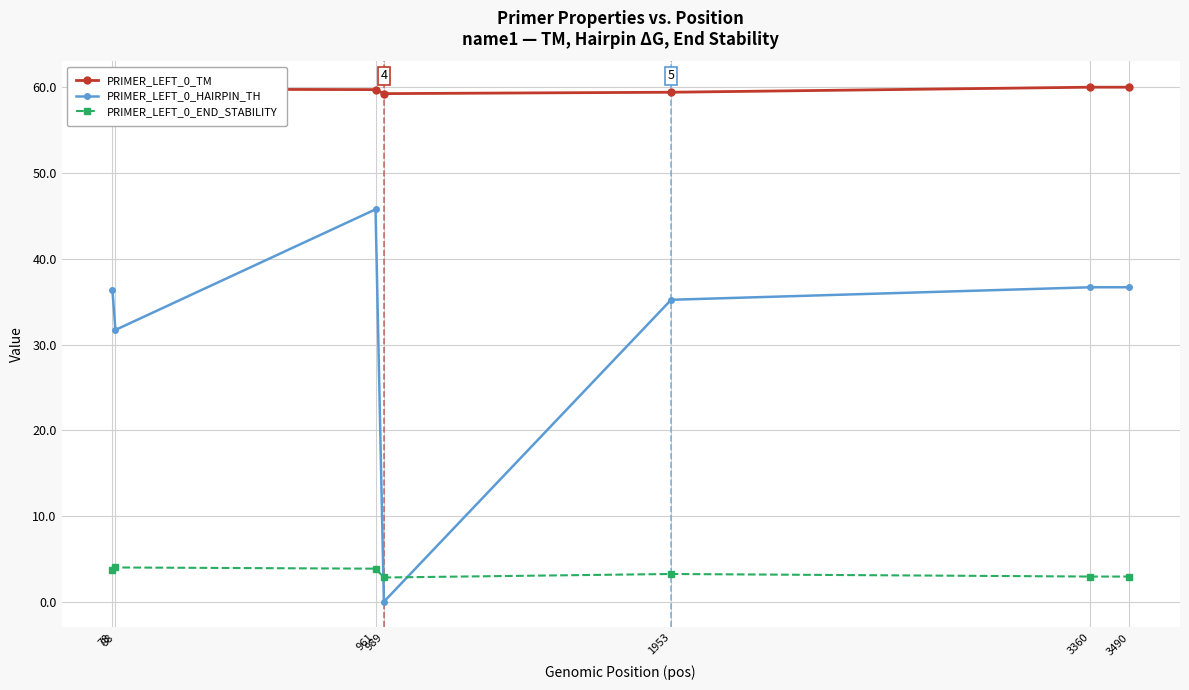

Which series has the largest total across all categories?

PRIMER_LEFT_0_TM